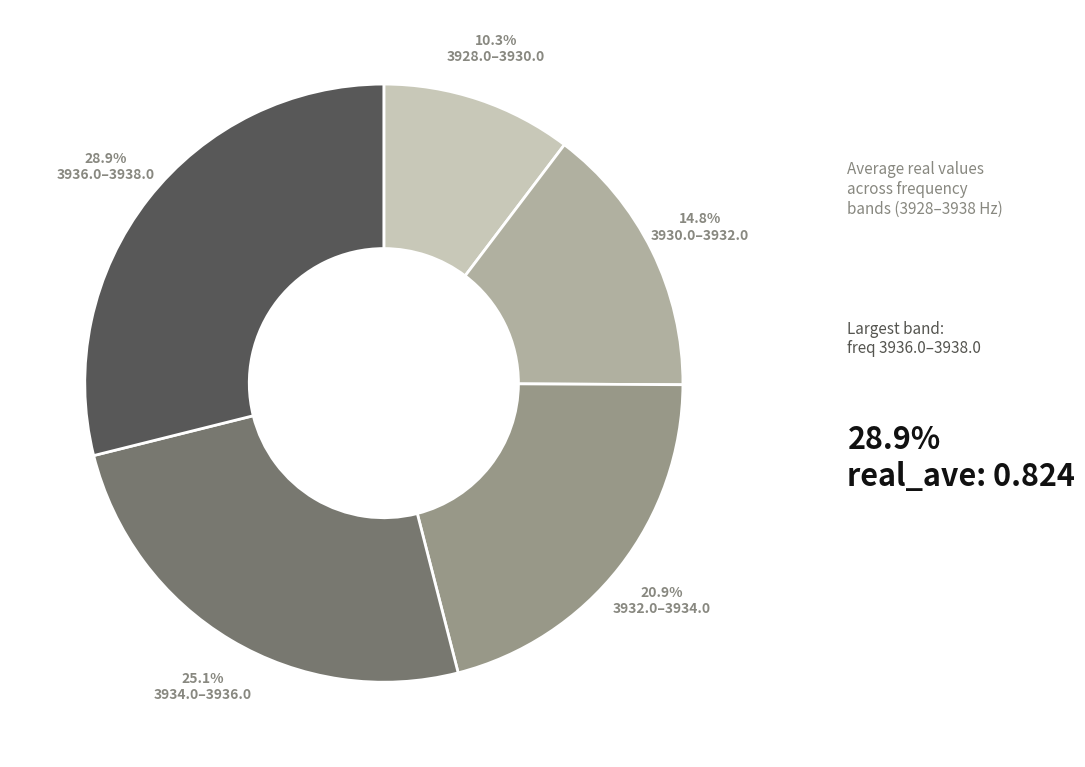

Combined, what portion of the pie is 3928.0–3930.0 and 3934.0–3936.0?

35.4%